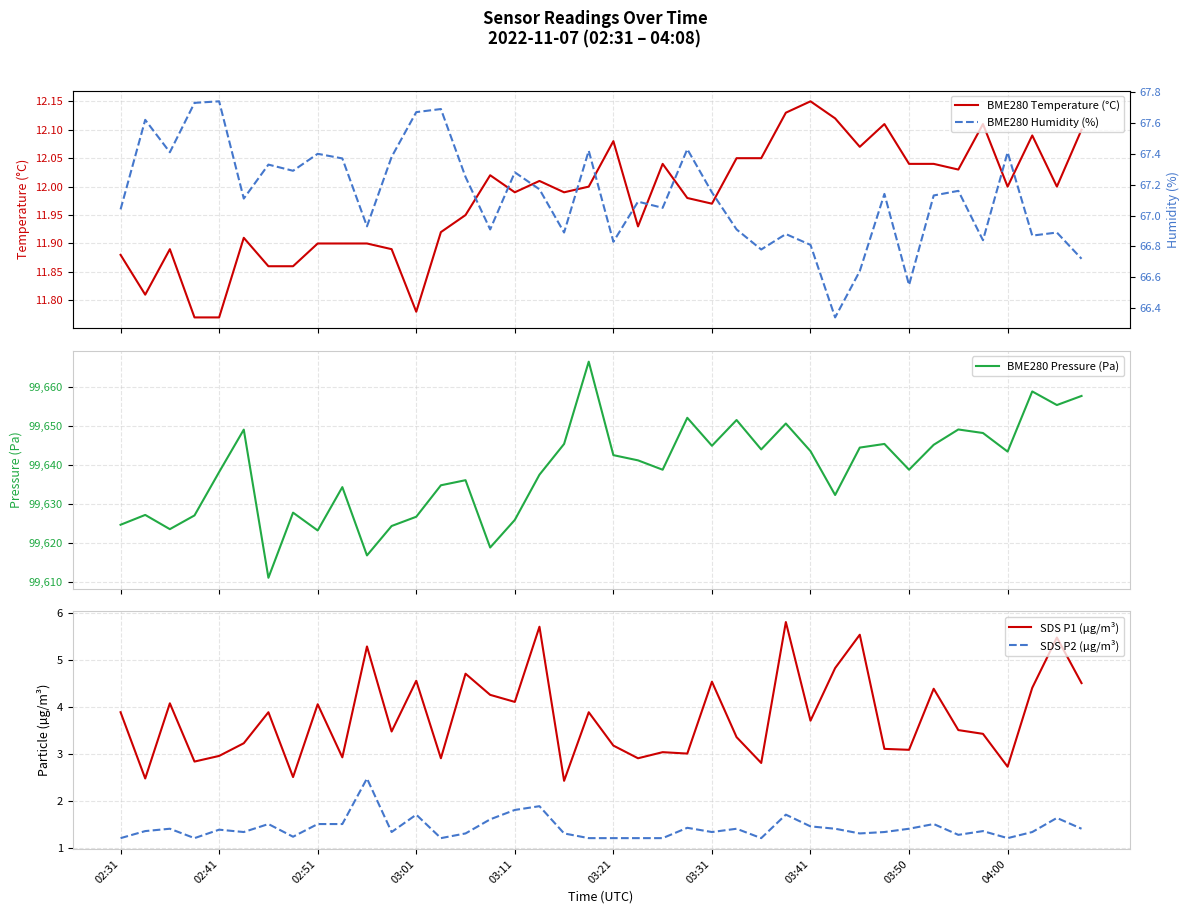

What is the maximum value for BME280 Pressure (Pa)?

99666.6